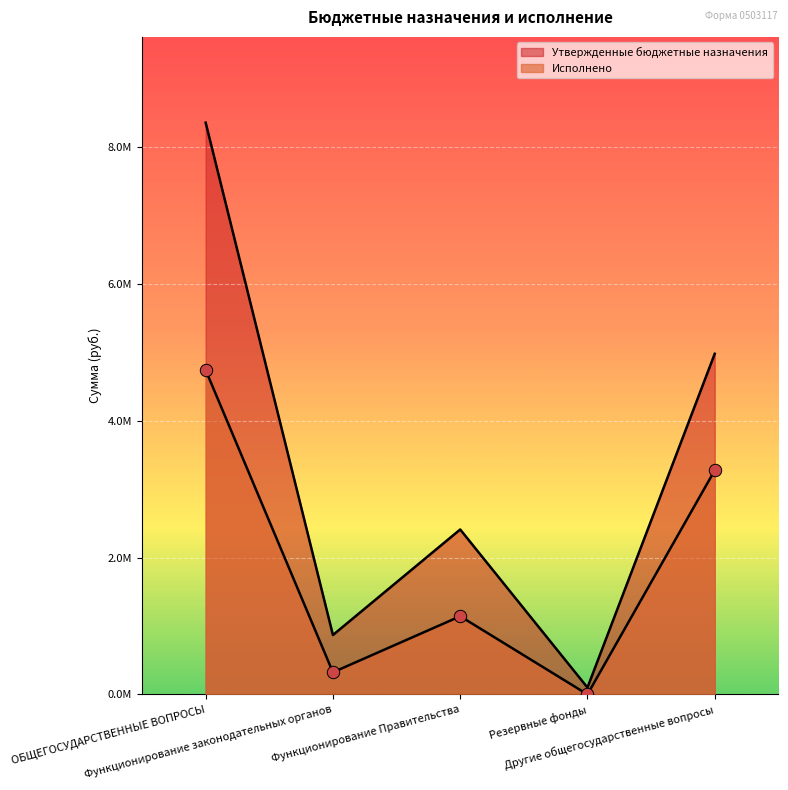

Which series reaches the minimum Y coordinate?

Исполнено